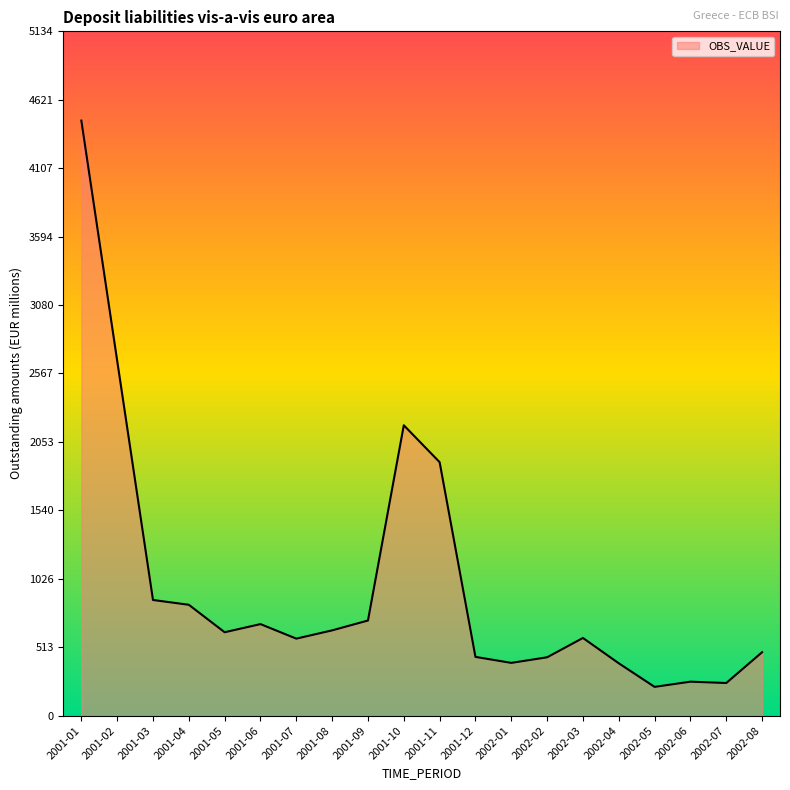

What is the smallest value displayed?

216